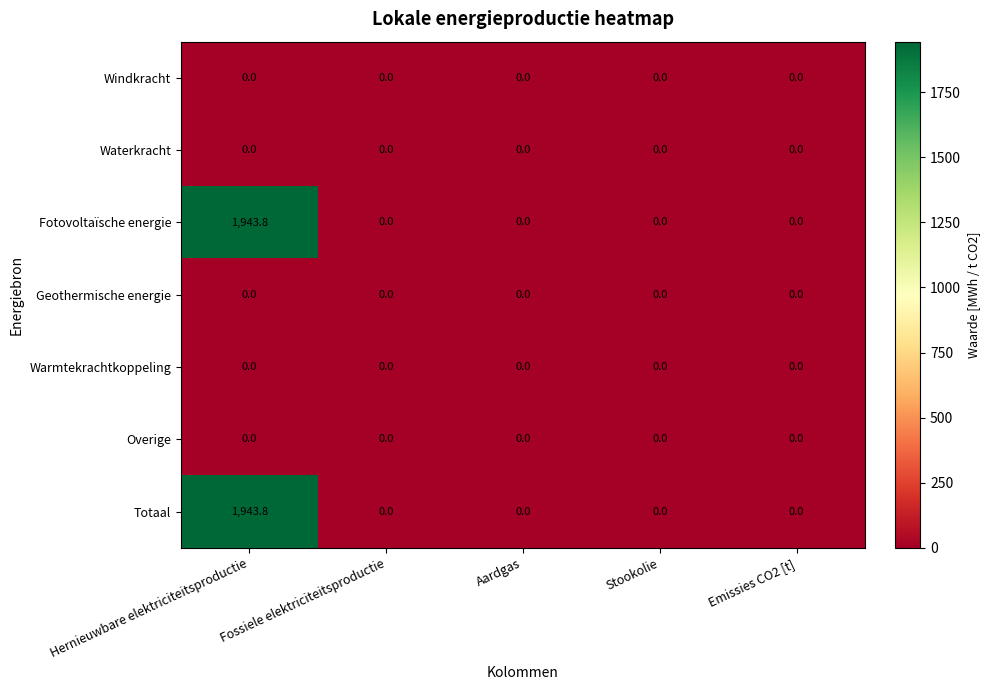

Is it true that Fotovoltaïsche energie equals 819.3 at Aardgas?

False